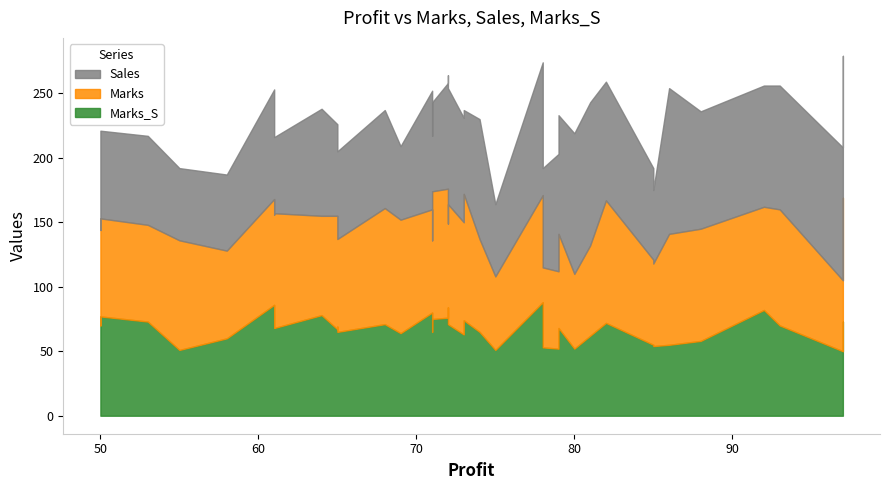

What are all the series names shown in the legend?

Marks, Sales, Marks_S